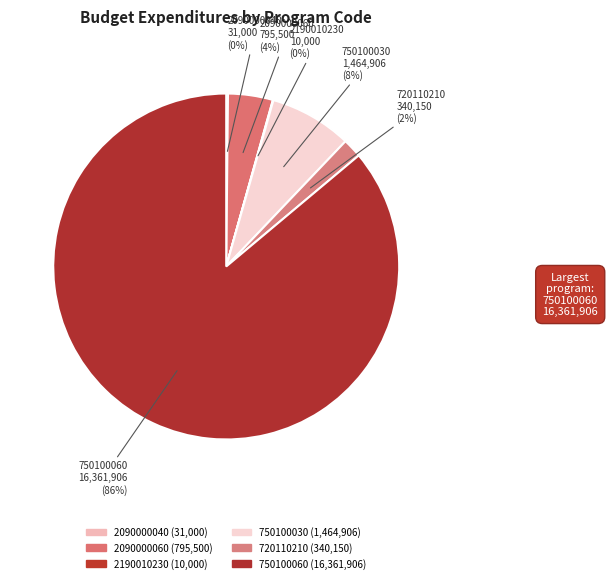

What is the smallest slice in the pie chart?

2190010230